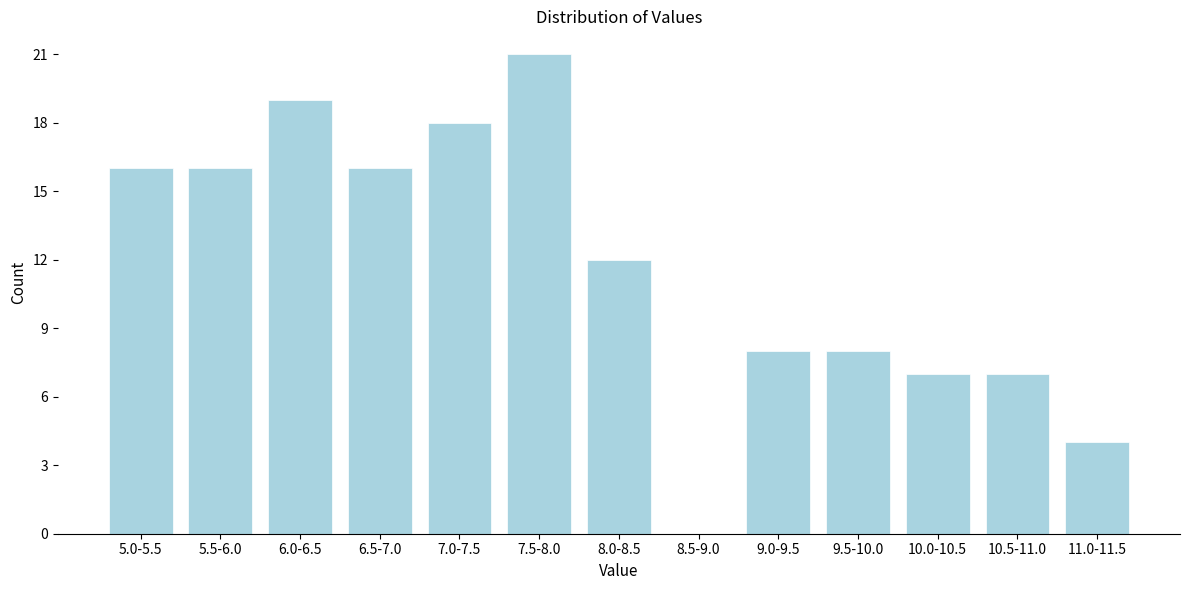

Reading left to right, what are all the values shown in this chart?

5.0-5.5=16	5.5-6.0=16	6.0-6.5=19	6.5-7.0=16	7.0-7.5=18	7.5-8.0=21	8.0-8.5=12	8.5-9.0=0	9.0-9.5=8	9.5-10.0=8	10.0-10.5=7	10.5-11.0=7	11.0-11.5=4